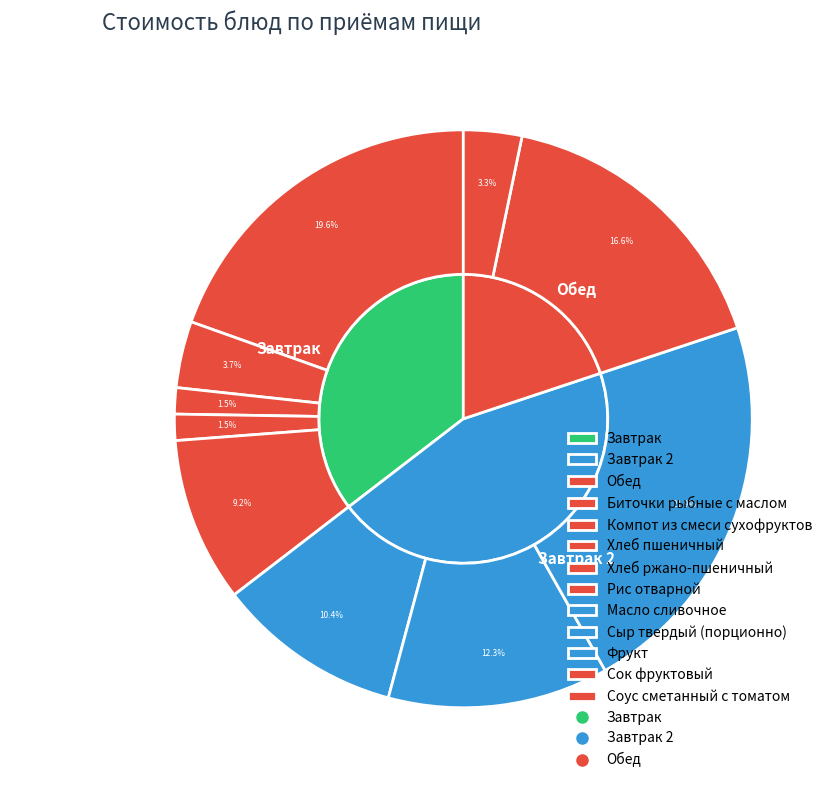

How many segments does this pie chart have?

10